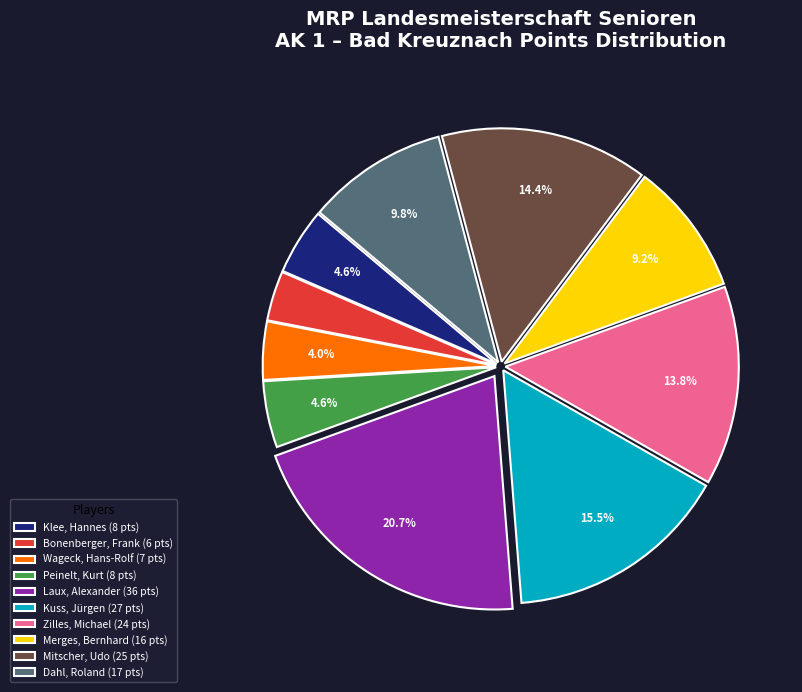

Approximately how many times larger is the value at Merges, Bernhard (16 pts) compared to Zilles, Michael (24 pts)?

0.7